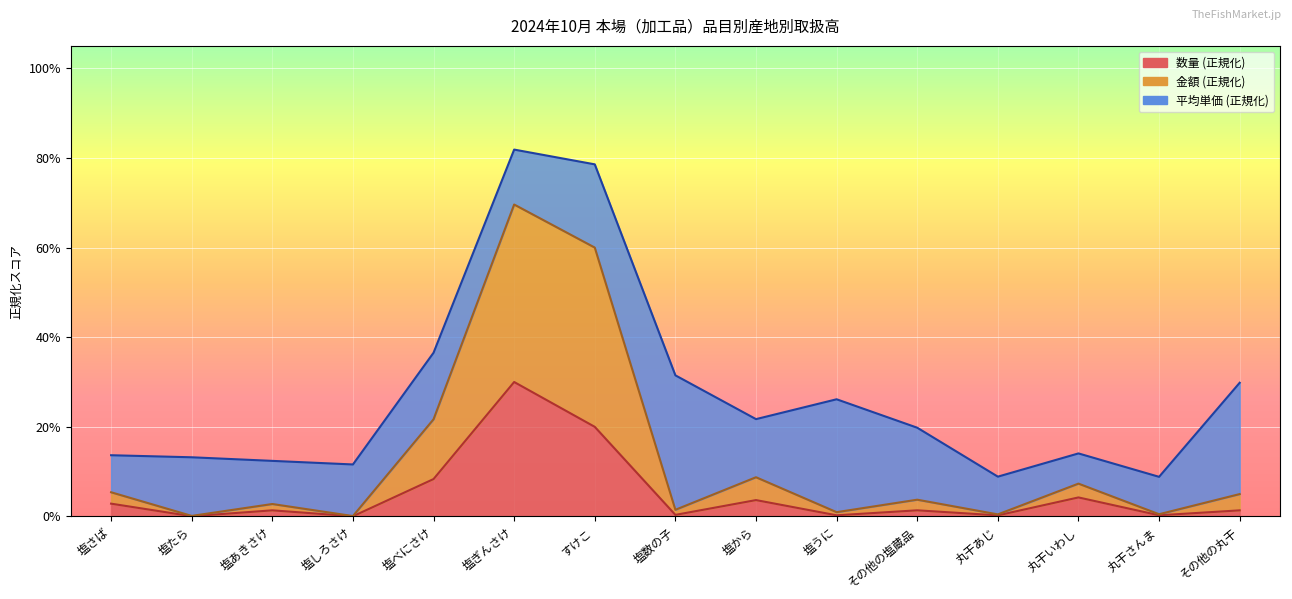

What is the label of the 11th point from the right?

塩べにさけ